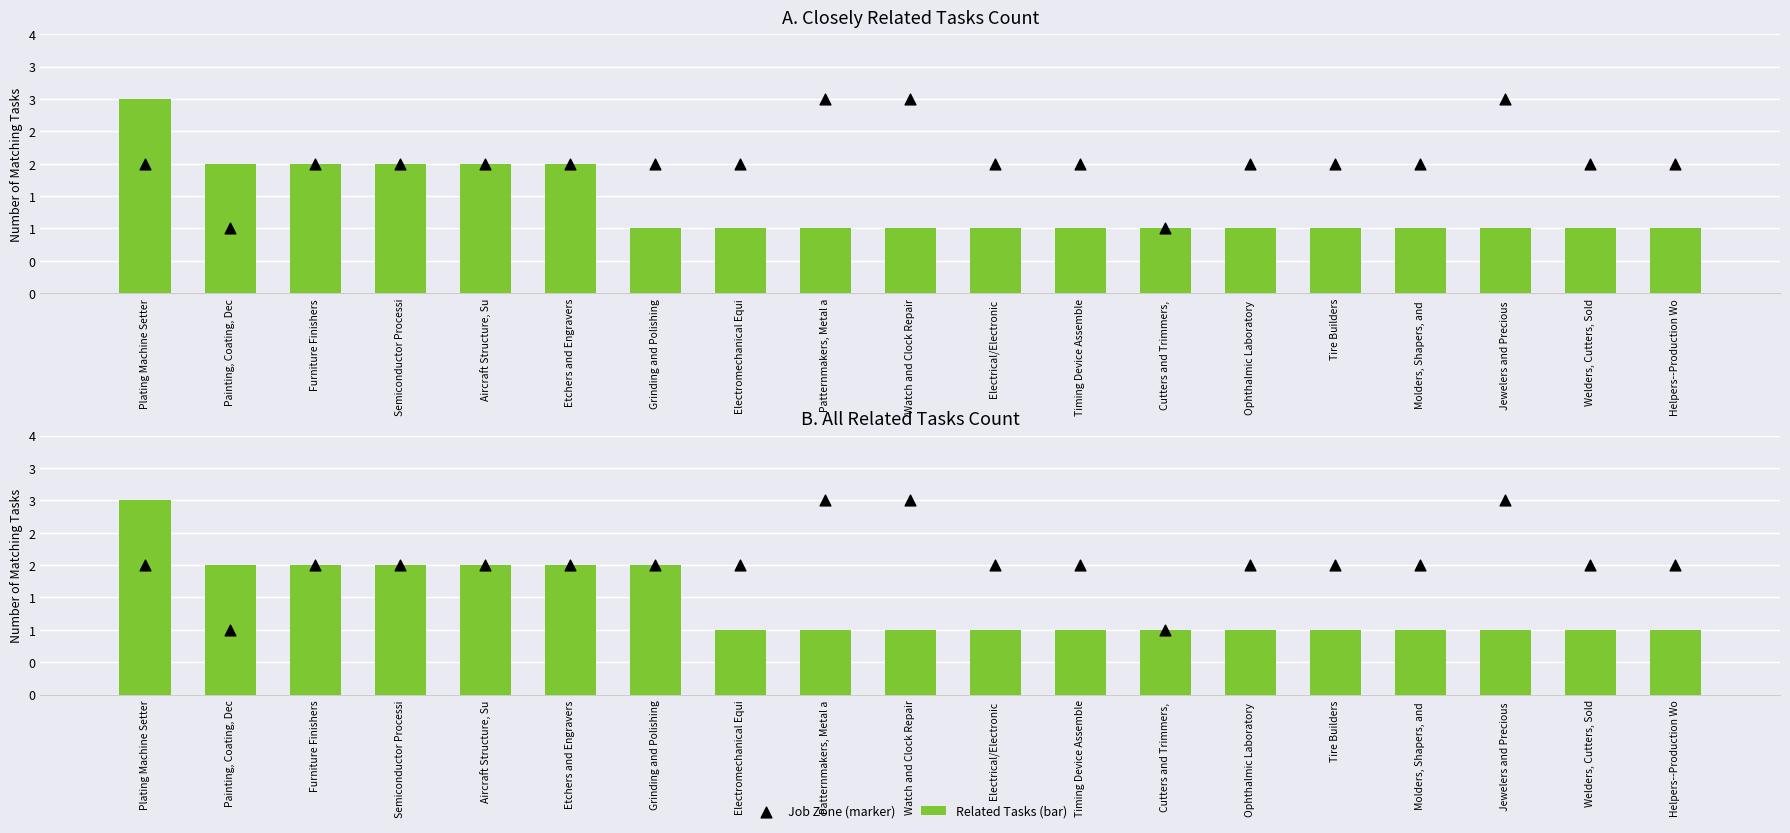

Which series has the largest total across all categories?

Job Zone (marker)